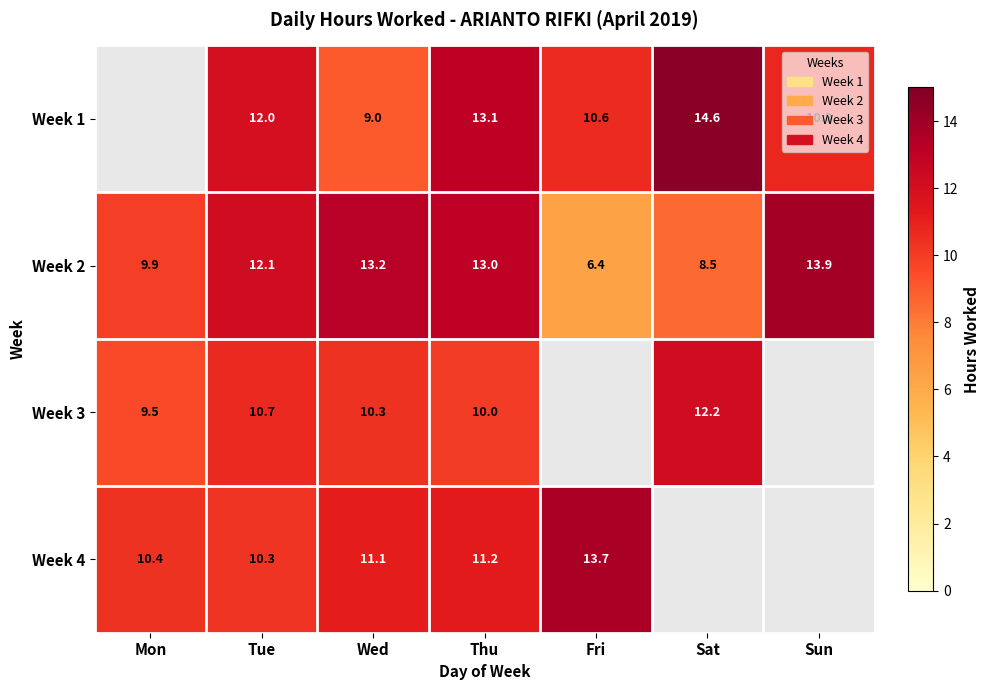

List the labels in order of Week 2 value, smallest first.

Fri, Sat, Mon, Tue, Thu, Wed, Sun